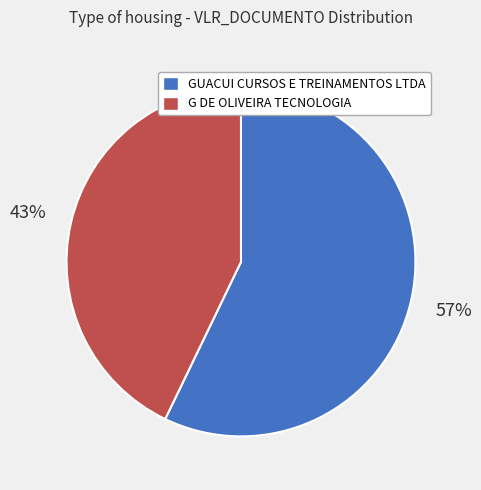

Do G DE OLIVEIRA TECNOLOGIA and GUACUI CURSOS E TREINAMENTOS LTDA together represent more than half of the pie?

Yes